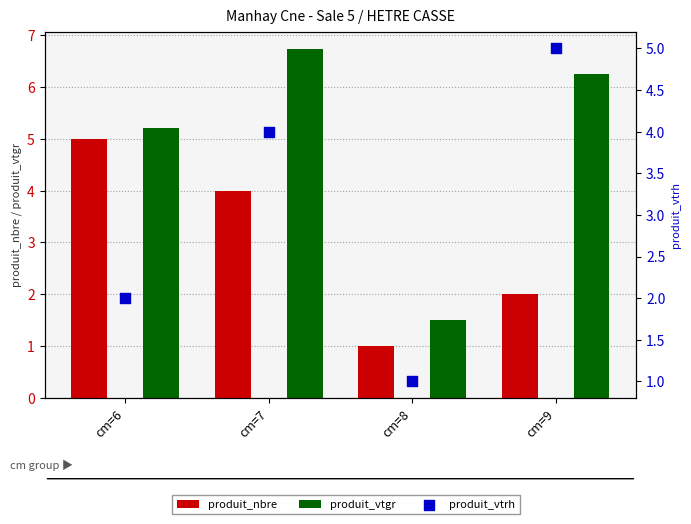

At how many categories does at least one series exceed 3?

3